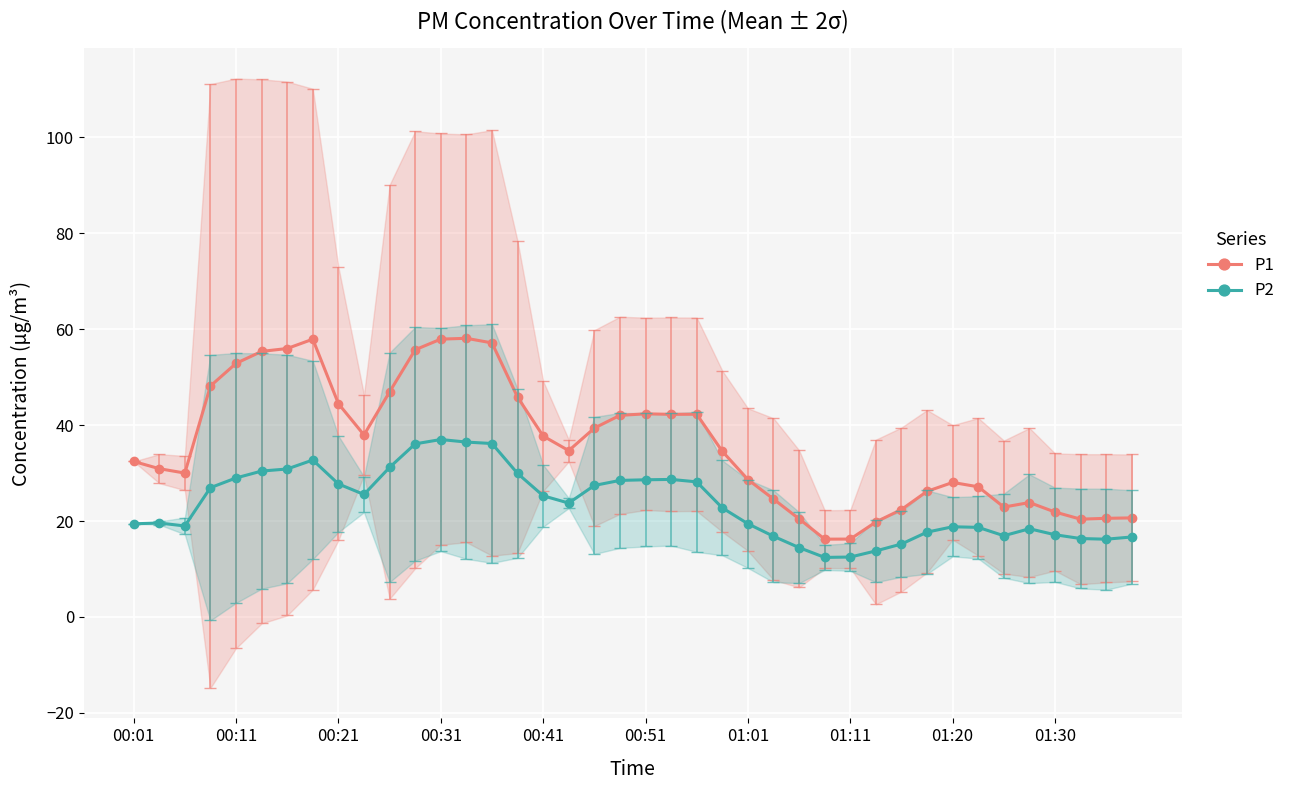

True or false: P2 and P1 cross at least once.

False